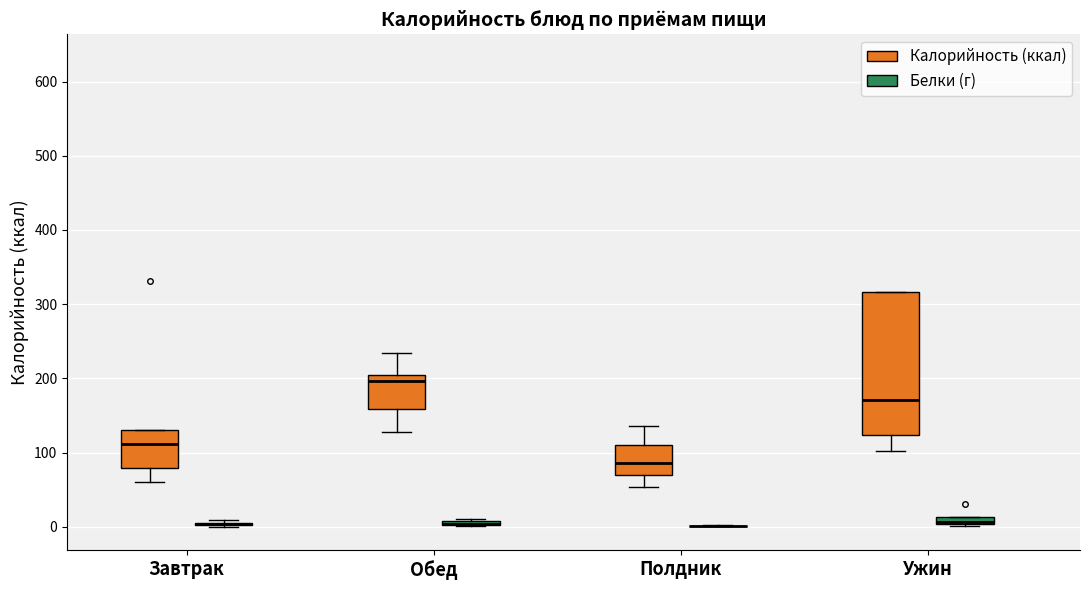

Comparing the boxes themselves (not the whiskers), which one is the tallest?

Ужин (Калорийность (ккал))